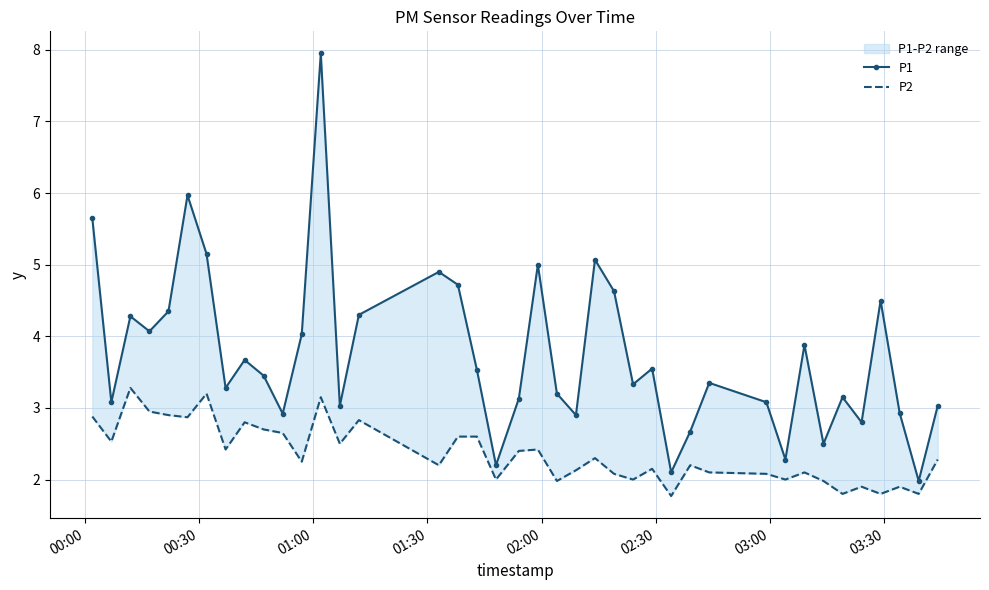

The P2 series shows 1.0 at 28. True or false?

False